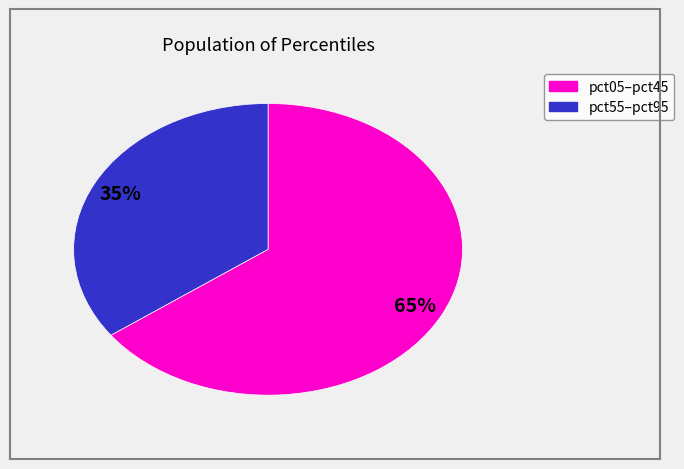

To the nearest percent, what is the difference between the largest and smallest slice percentages?

30%